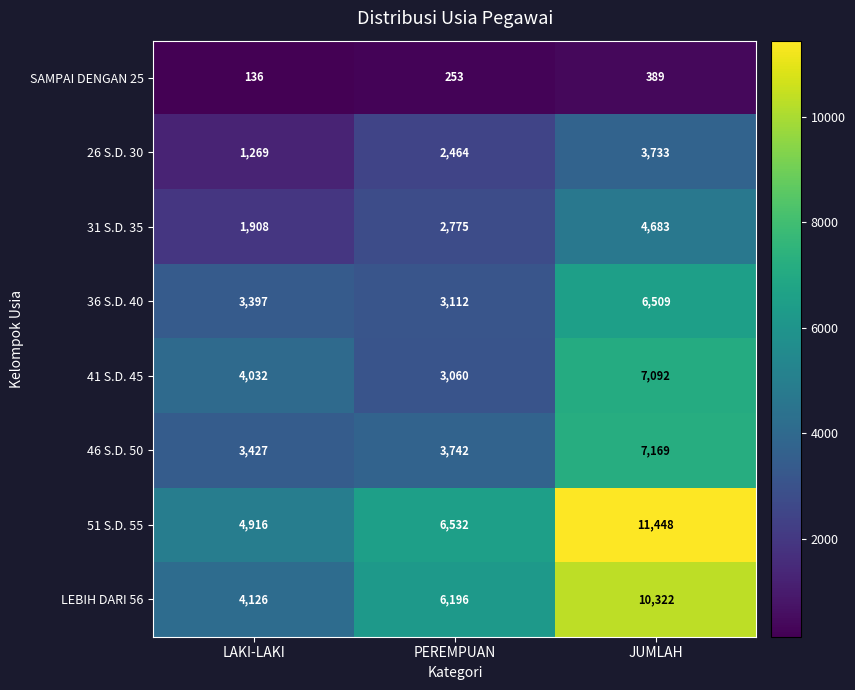

Rank the series by their maximum value, from highest to lowest.

51 S.D. 55, LEBIH DARI 56, 46 S.D. 50, 41 S.D. 45, 36 S.D. 40, 31 S.D. 35, 26 S.D. 30, SAMPAI DENGAN 25